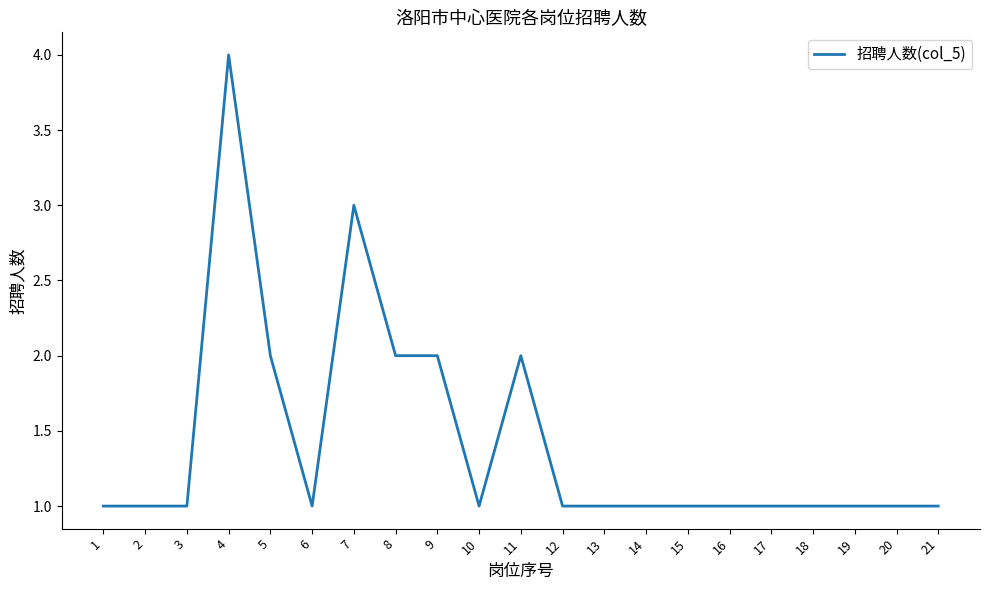

How many lines are shown in the chart?

1